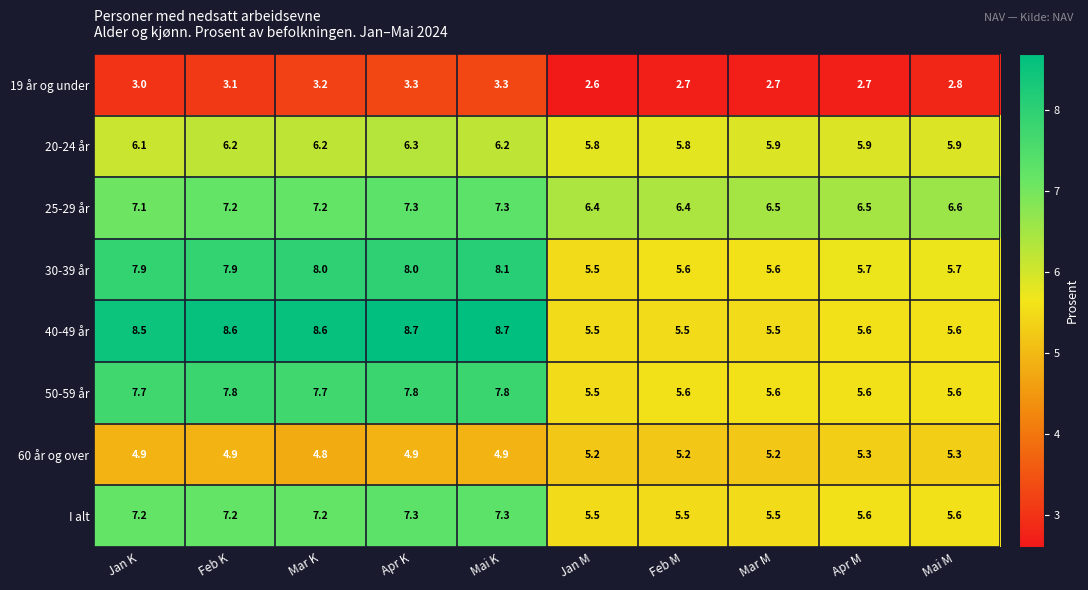

At which category does the chart reach its minimum across all series?

Jan M